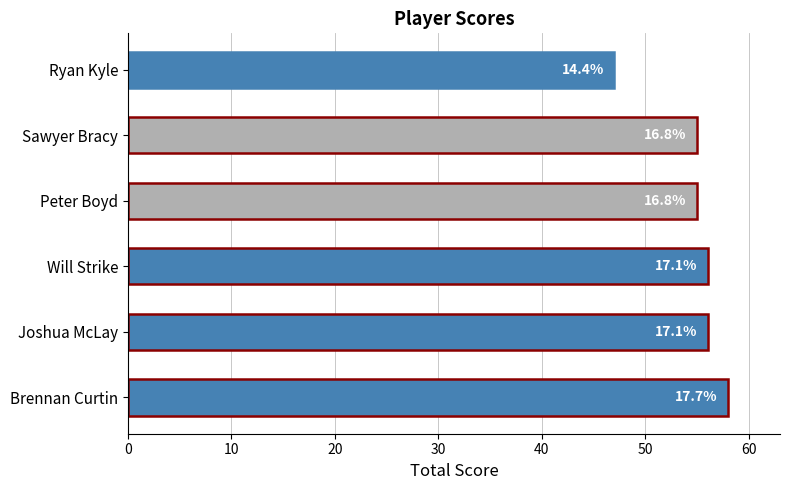

Does the chart contain any negative values?

No